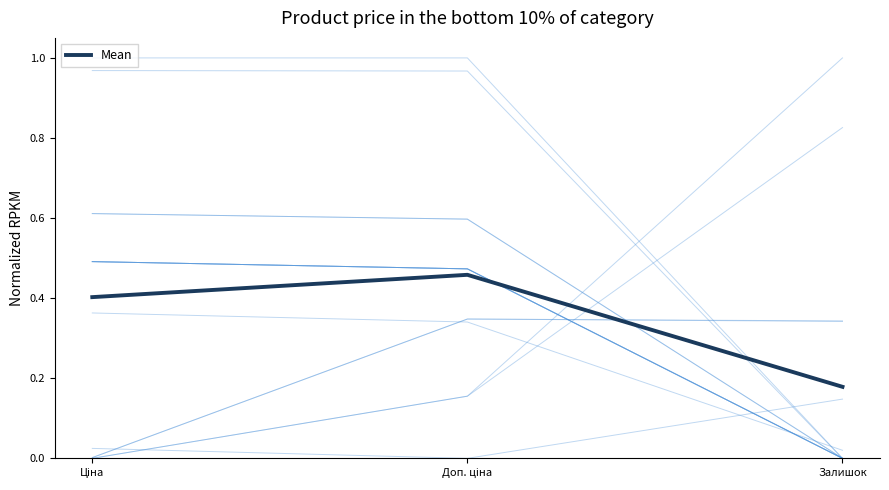

Read the value at Доп. ціна.

0.5